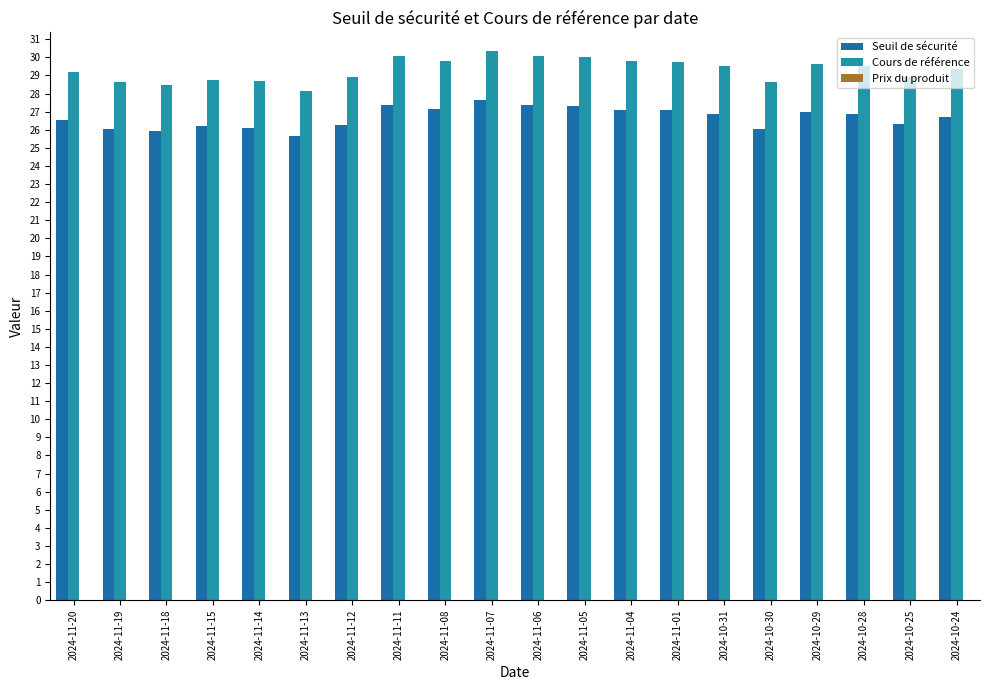

How many groups of bars are there?

20